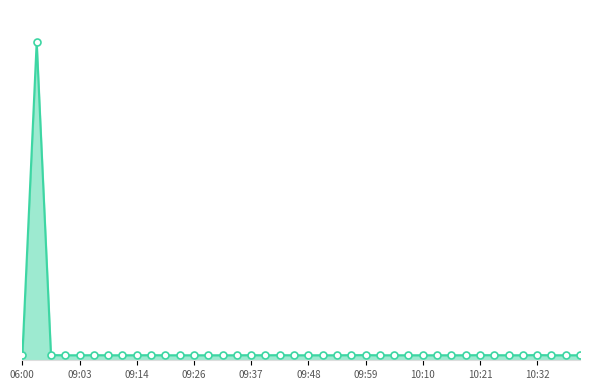

What is the minimum value shown in the chart?

20032